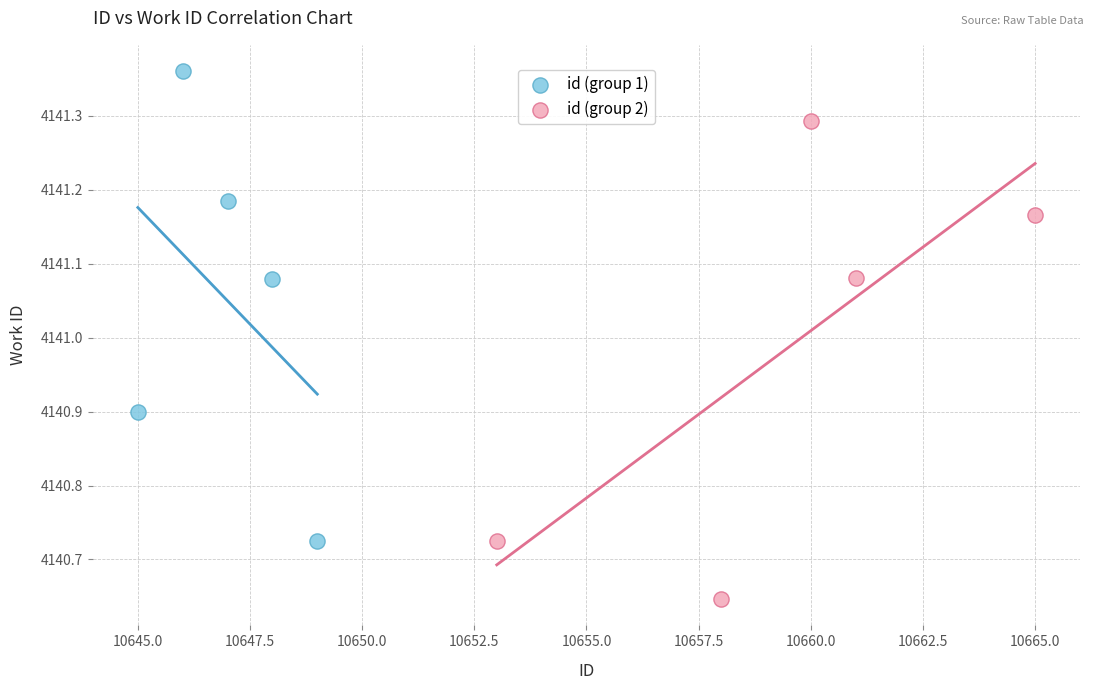

Which series contains the highest Y value?

id (group 1)